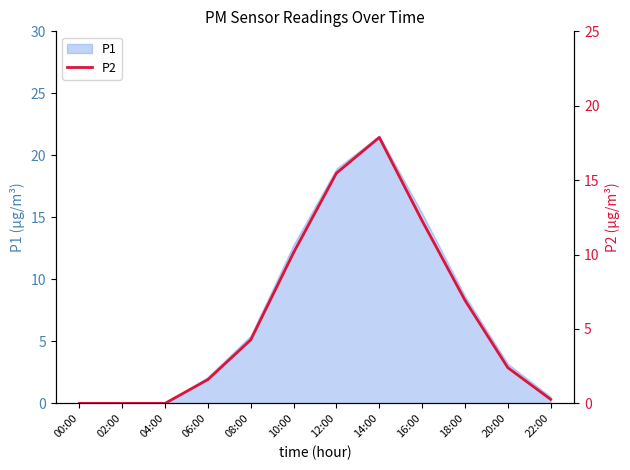

Reading left to right, what are all the values shown in this chart?

0.0	0.0	0.0	1.6	4.3	10.1	15.5	17.9	12.3	6.9	2.4	0.3